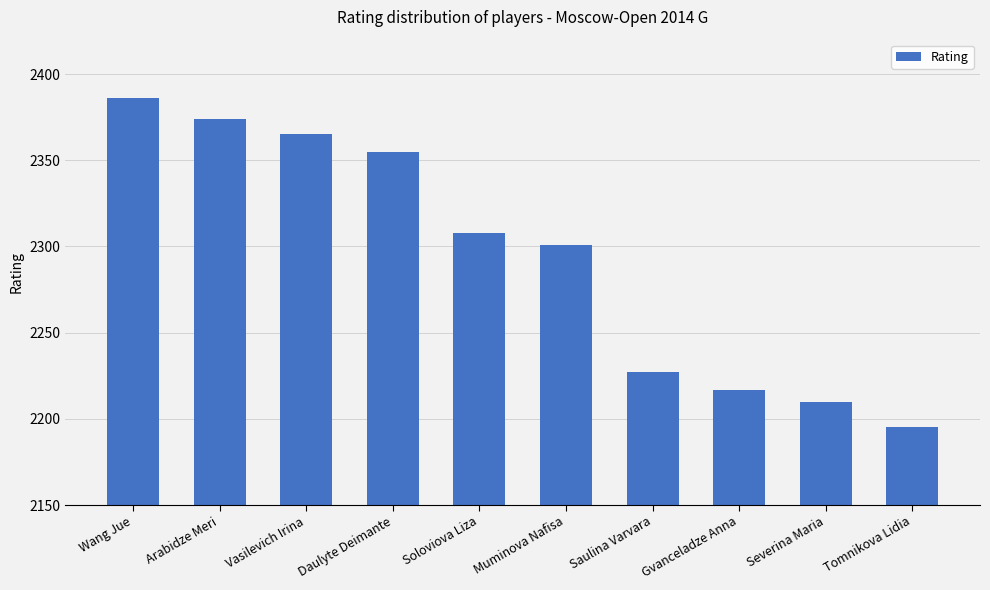

What is the value of the 7th bar from the left?

2227